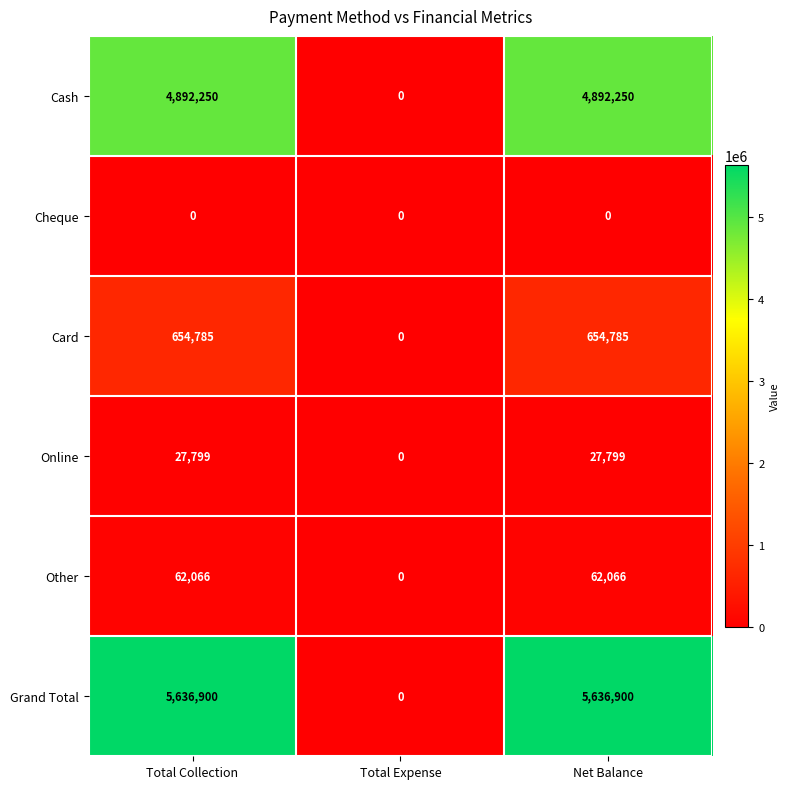

Count the Cash values in the range 0 to 4892250.

3